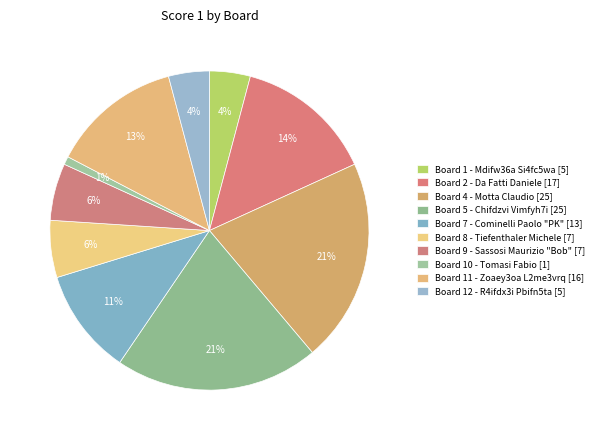

How many slices are in this pie chart?

10